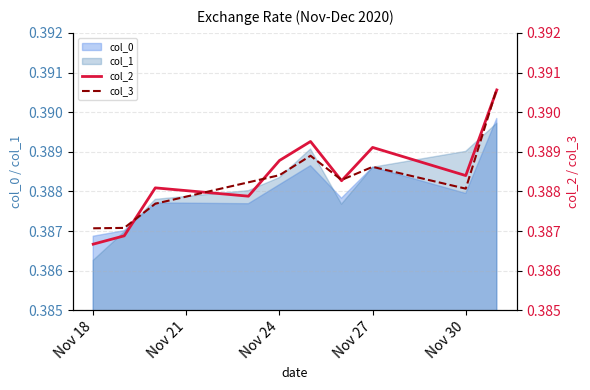

Which category has the lowest value in the col_1 series?

Nov 18